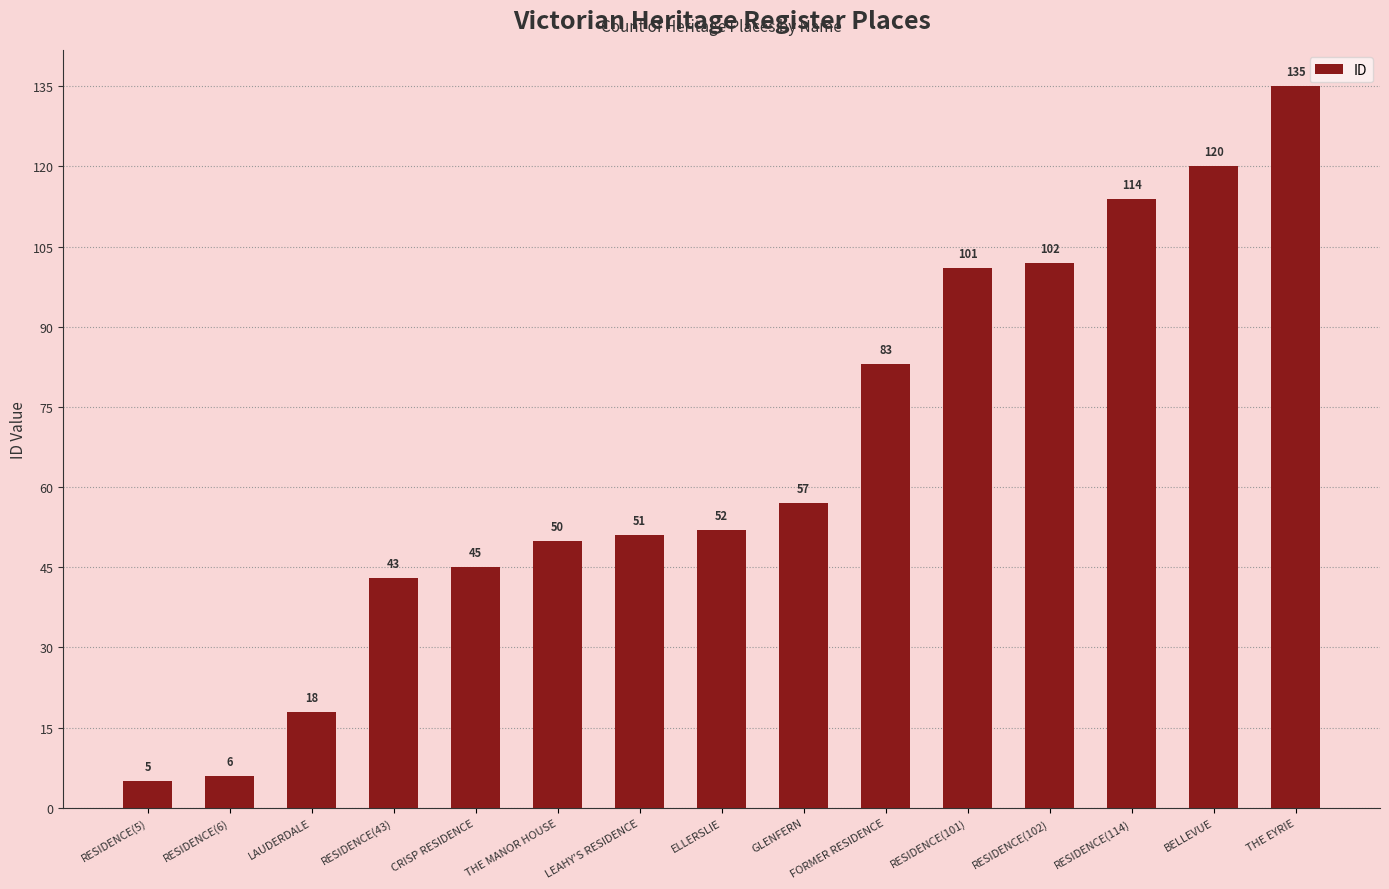

What is the label of the 10th bar from the left?

FORMER RESIDENCE